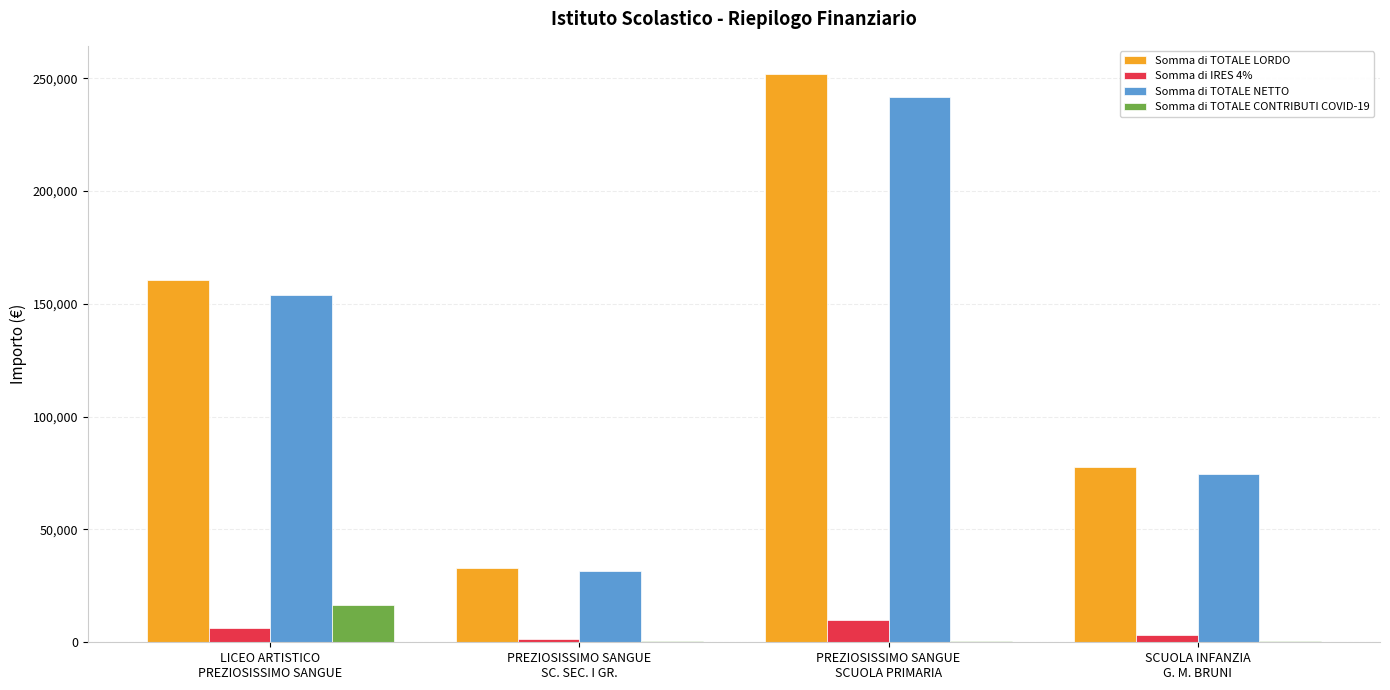

Where does the Somma di IRES 4% series first go above 6413?

LICEO ARTISTICO
PREZIOSISSIMO SANGUE